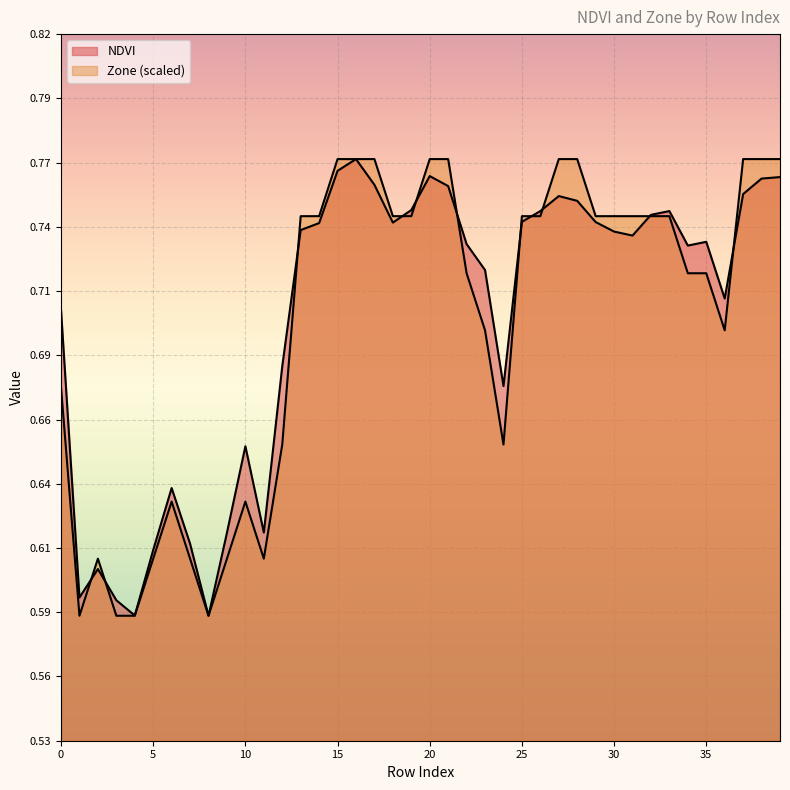

At which category is the sum across all series the highest?

16